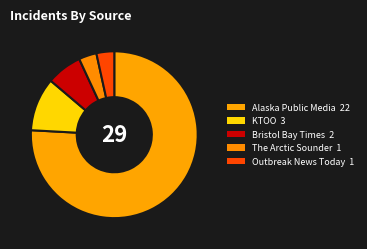

How many slices are in this pie chart?

5